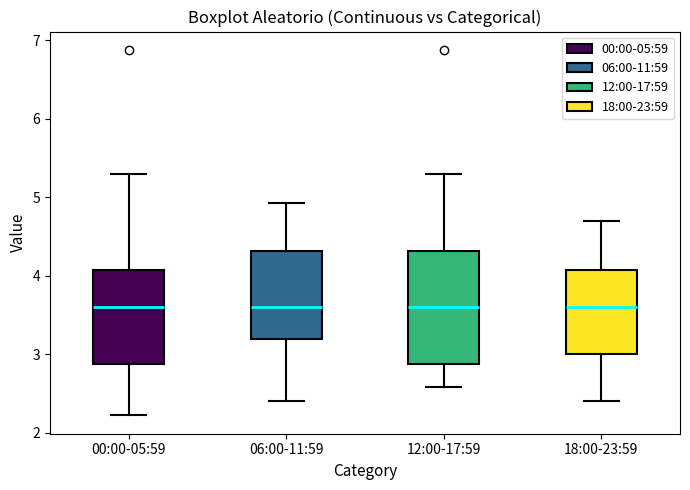

Reading left to right, transcribe this box plot: for each box, give where its median line is, the range the box spans, and where its two whiskers end, as read against the y-axis. The values are not printed on the chart, so give them approximately, as read against the axis.

00:00-05:59: median 3.6, box 2.9 to 4.1, whiskers 2.2 to 5.3
06:00-11:59: median 3.6, box 3.2 to 4.3, whiskers 2.4 to 4.9
12:00-17:59: median 3.6, box 2.9 to 4.3, whiskers 2.6 to 5.3
18:00-23:59: median 3.6, box 3.0 to 4.1, whiskers 2.4 to 4.7